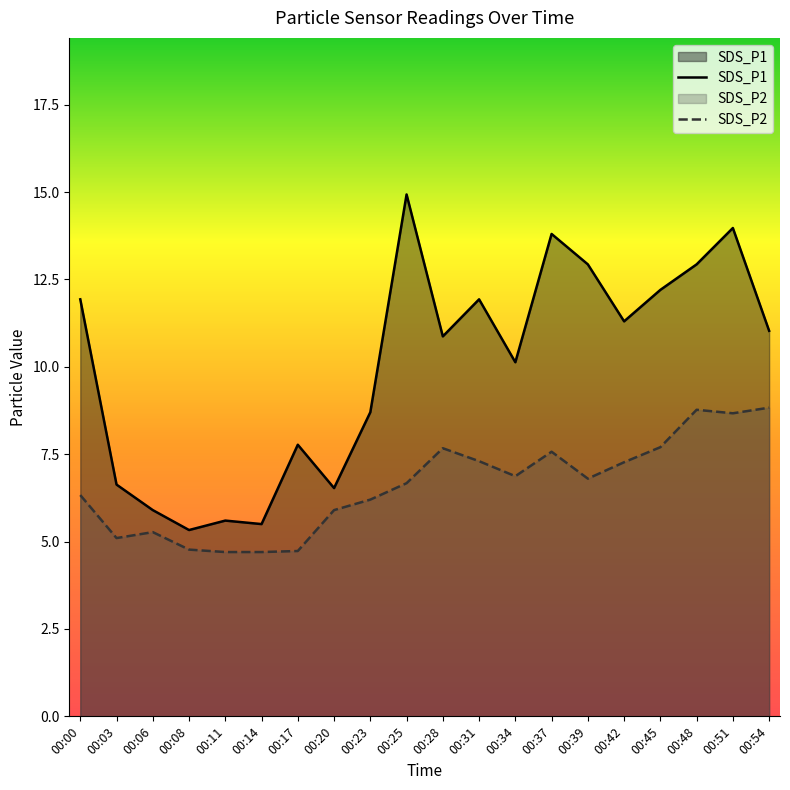

What value does the SDS_P2 series have at 00:06?

5.3